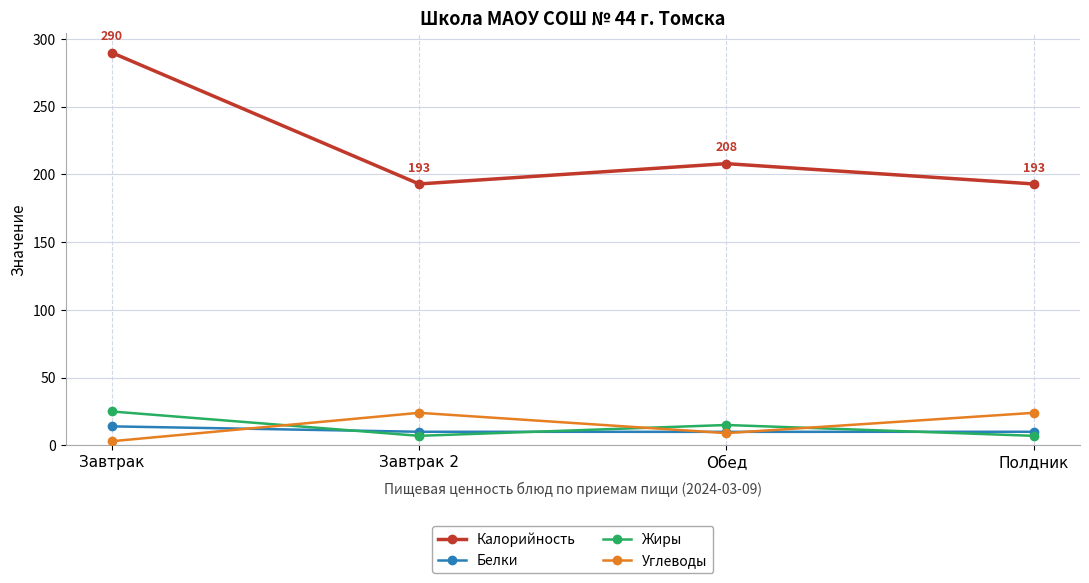

How many Калорийность values are between 193 and 290?

4